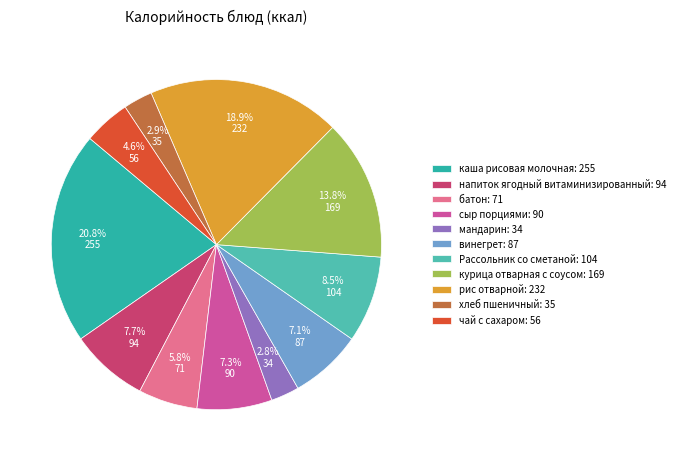

How much of the chart is everything except курица отварная с соусом: 169?

86.2%